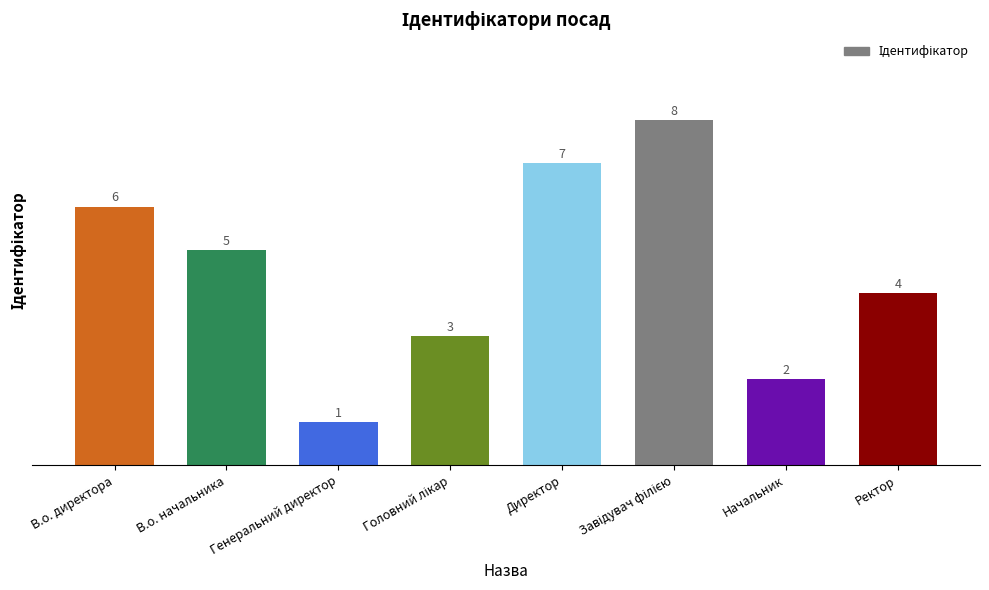

The value at Директор is 7. True or false?

True